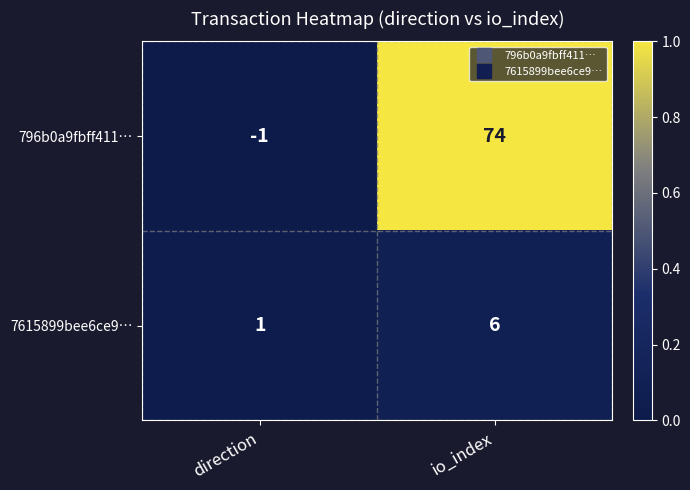

What is the maximum value shown in the chart?

74